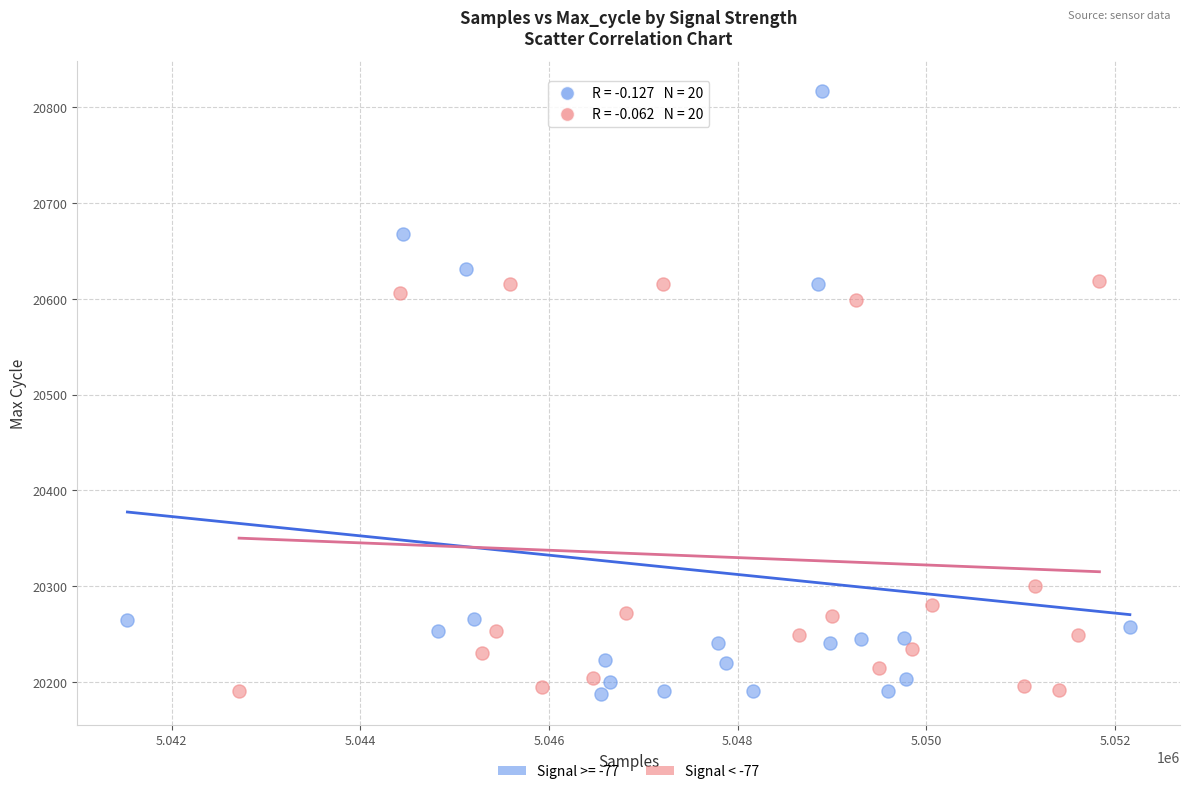

Which series has the largest Y range (max minus min)?

Signal >= -77